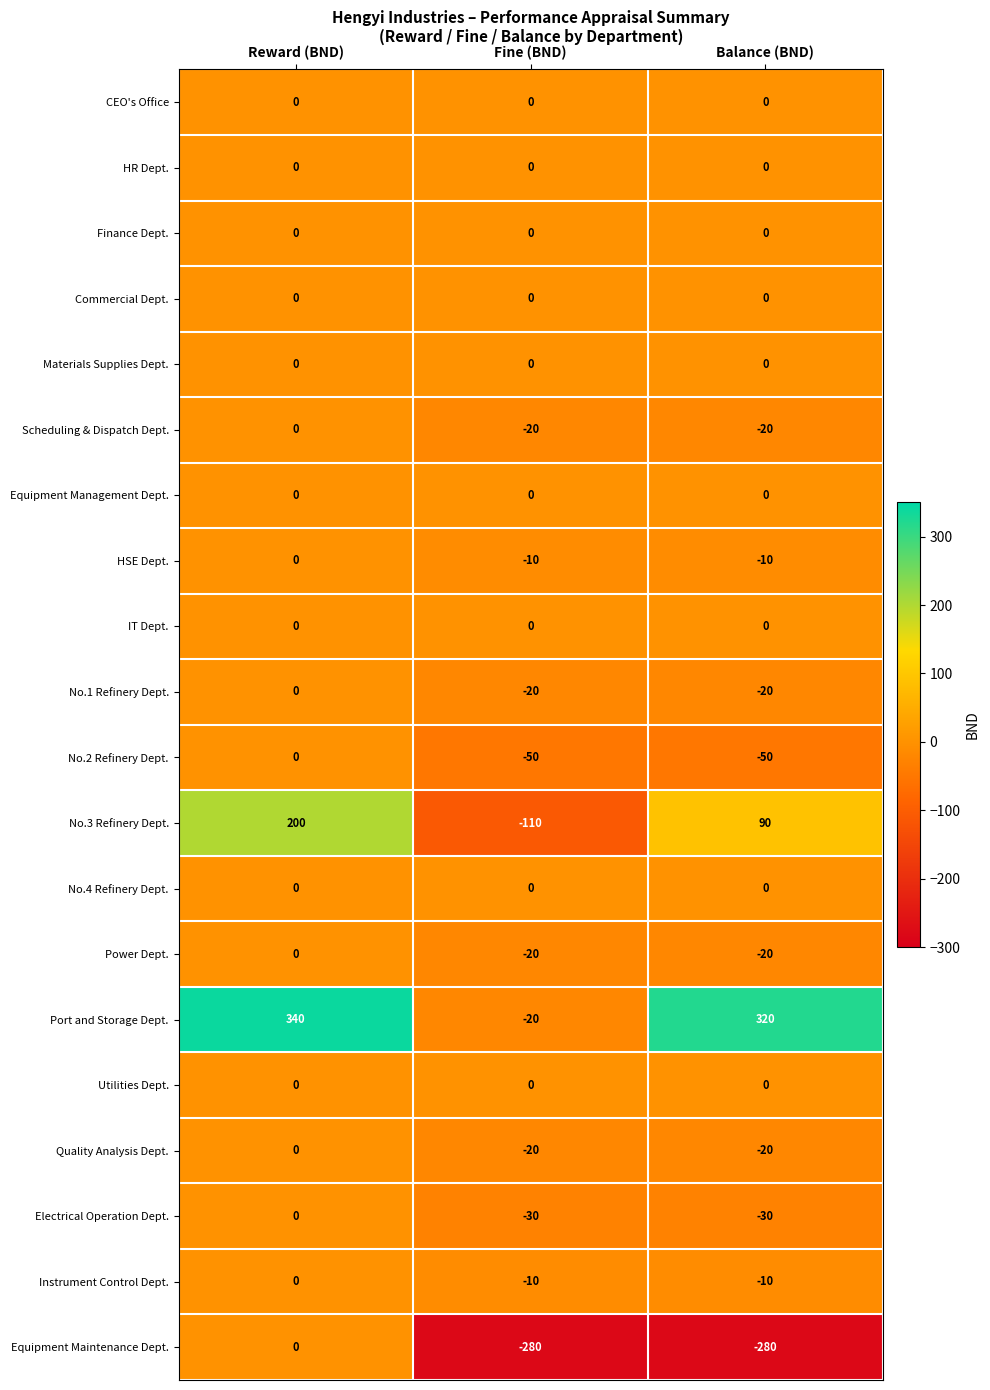

At which category is the sum across all series the highest?

Reward (BND)